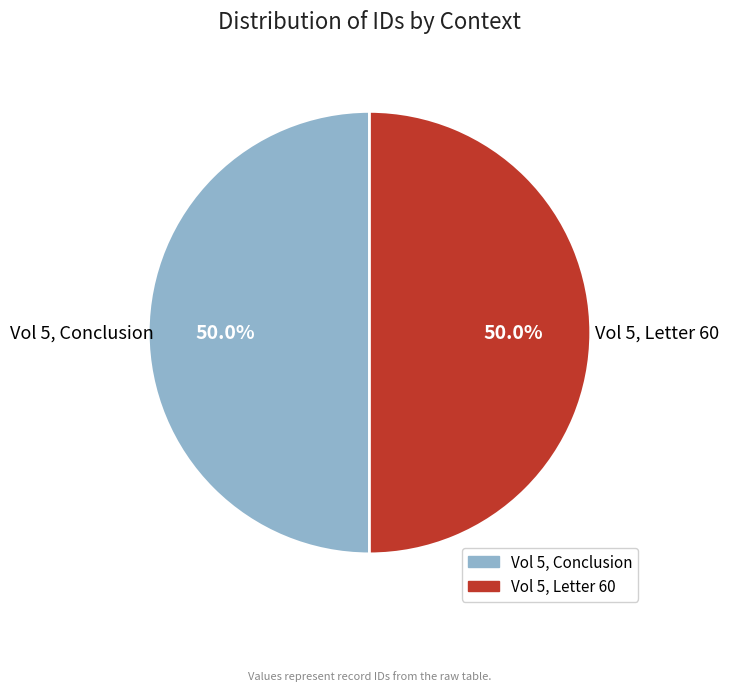

Combined, what portion of the pie is Vol 5, Letter 60 and Vol 5, Conclusion?

100.0%